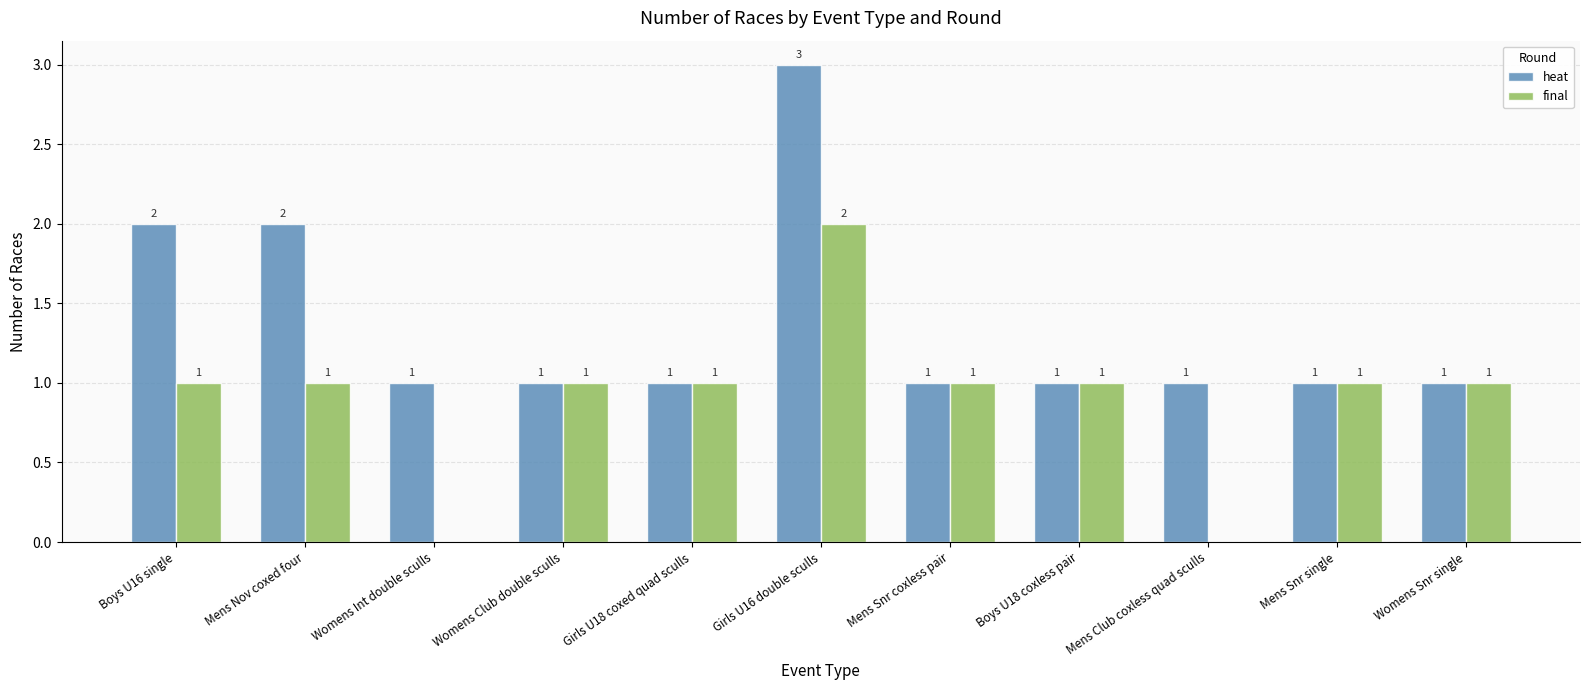

Between Boys U16 single and Womens Snr single, which series saw the biggest shift?

heat